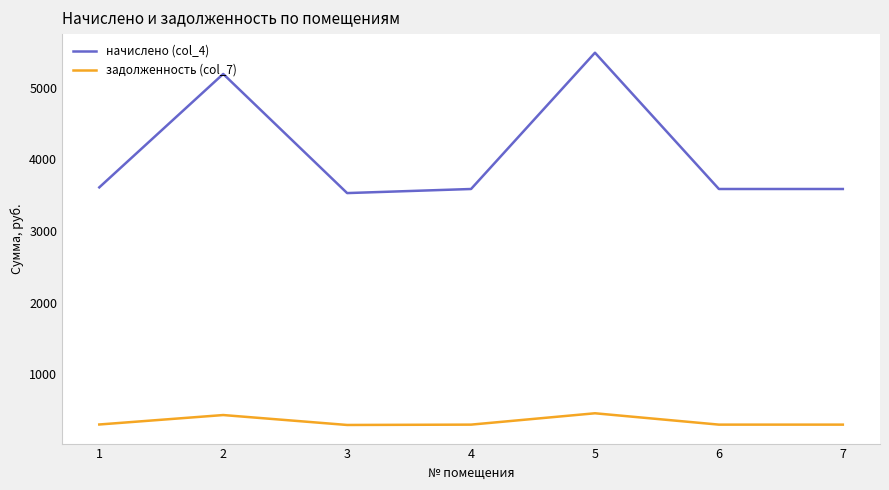

What is the sum of the начислено (col_4) values at 7 and 4?

7174.6